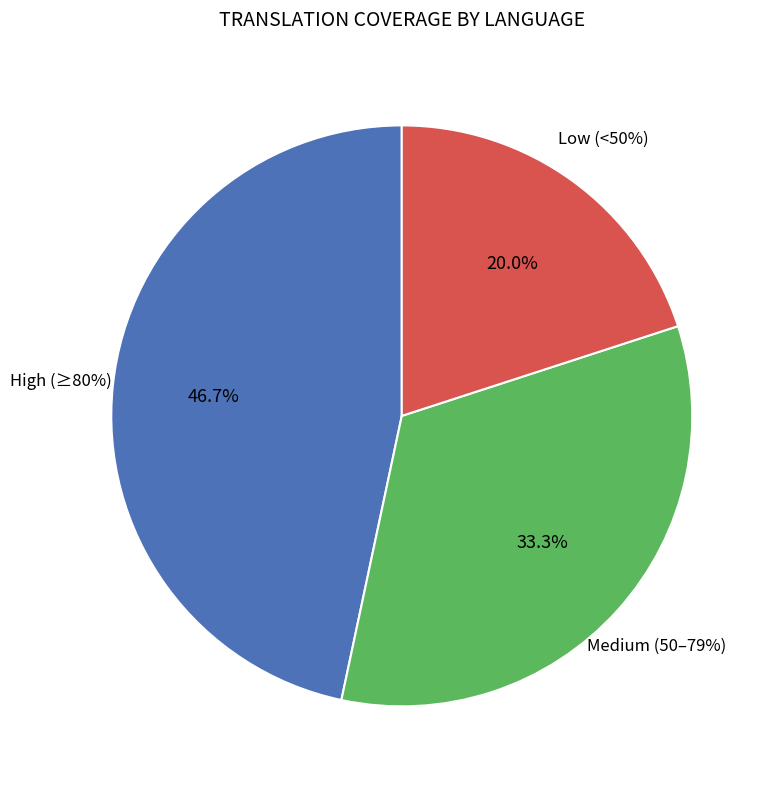

To the nearest percent, what portion does Bulgarian represent?

7%